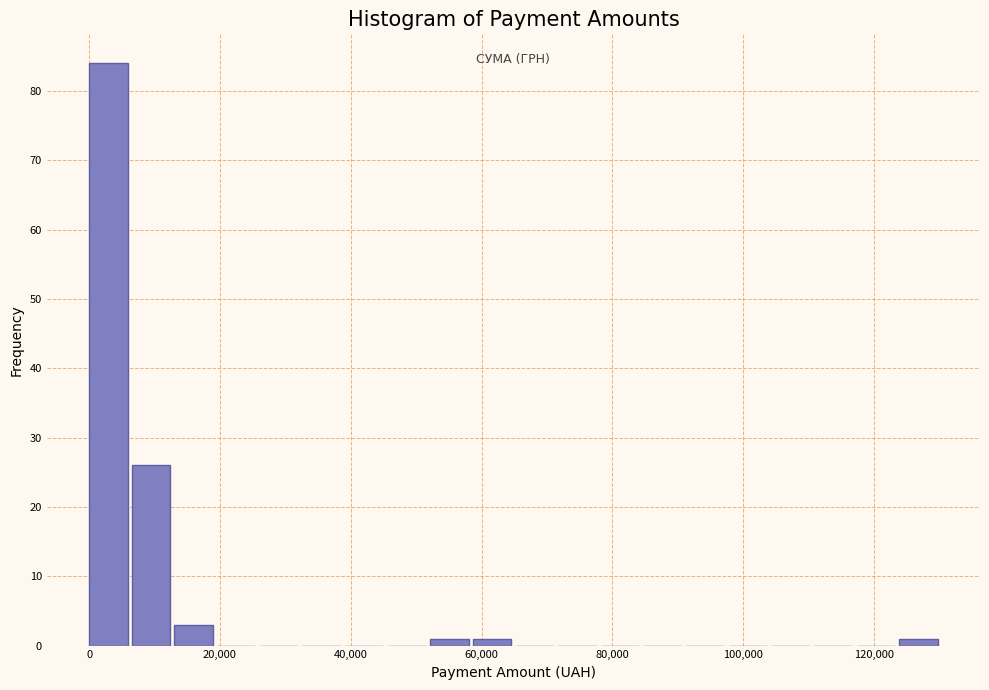

Read against the x-axis, roughly where is the centre of the tallest bar?

2000